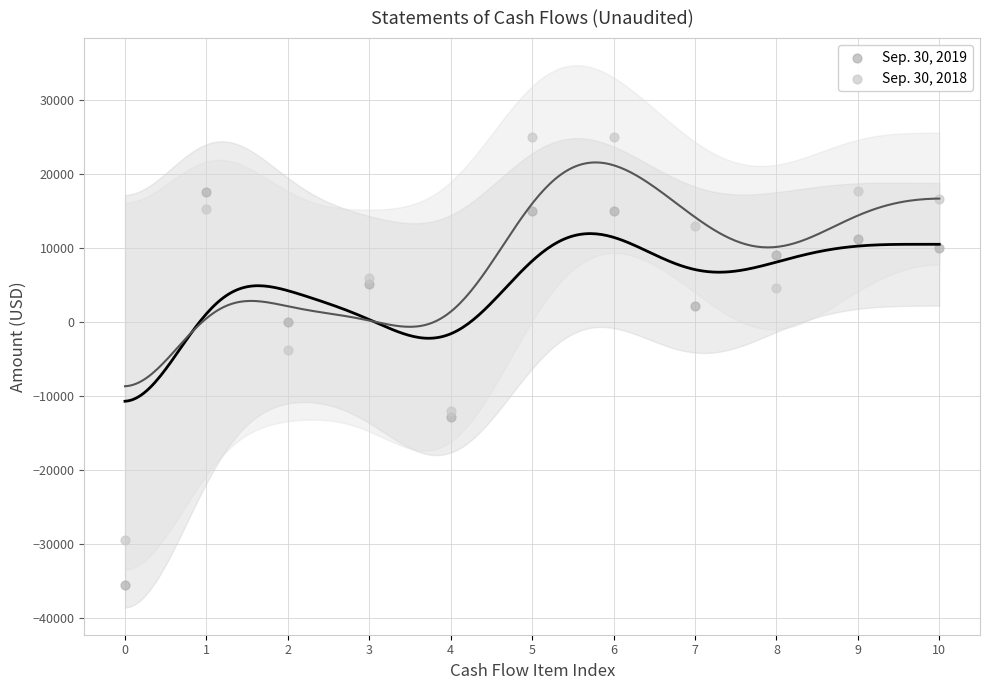

Across all series, what Y value is closest to -5228?

-3750